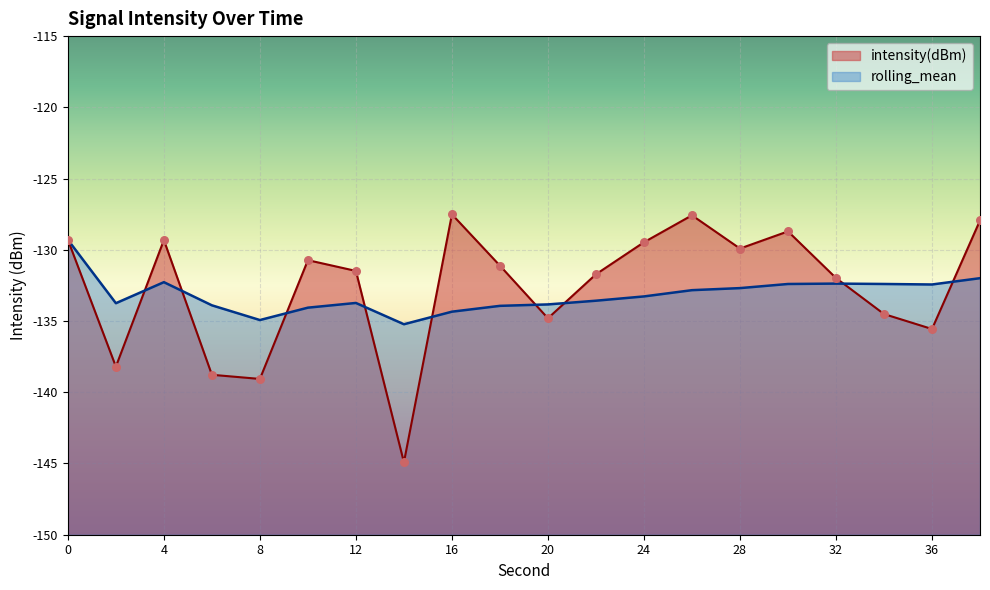

Is the value of intensity(dBm) at 30 greater than the value of rolling_mean at 20?

Yes